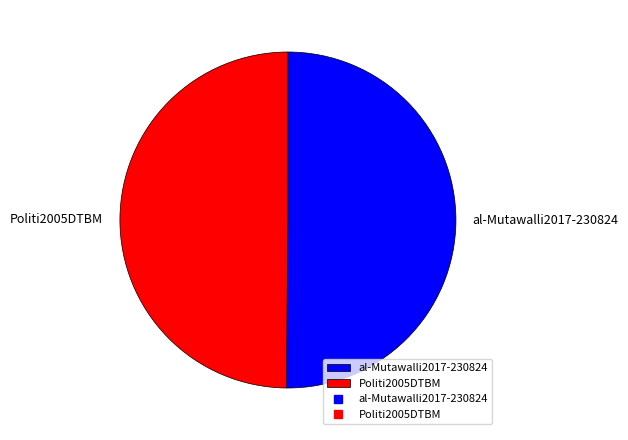

Which category accounts for the majority?

al-Mutawalli2017-230824